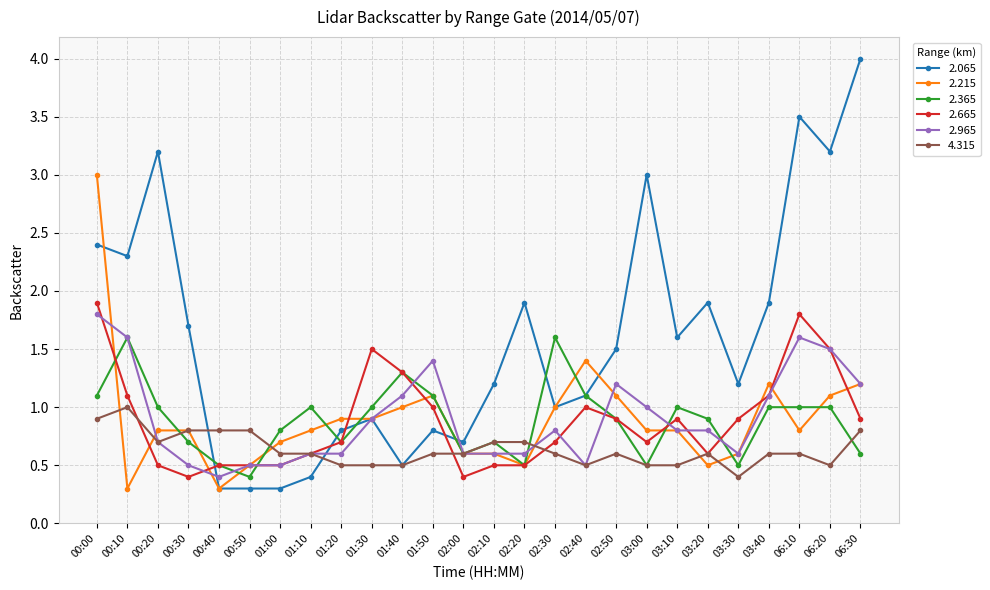

True or false: 4.315 has a value of 0.7 at 00:20.

True